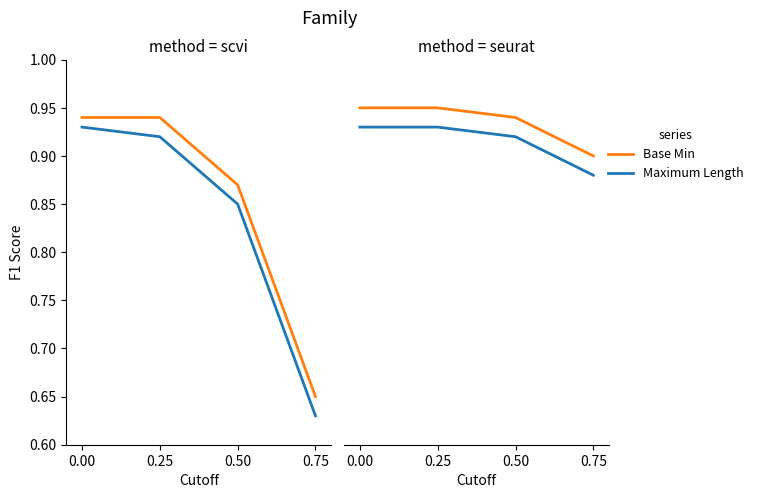

Is the value of Maximum Length at 0.75 greater than the value of Base Min at 0.25?

No